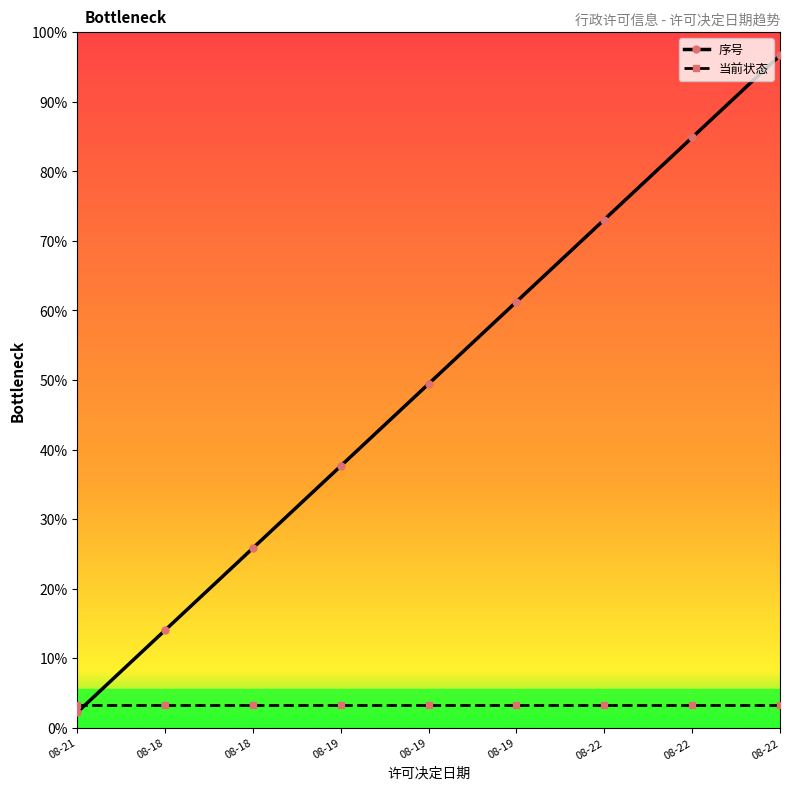

Where do 序号 and 当前状态 first cross each other?

08-21 and 08-18